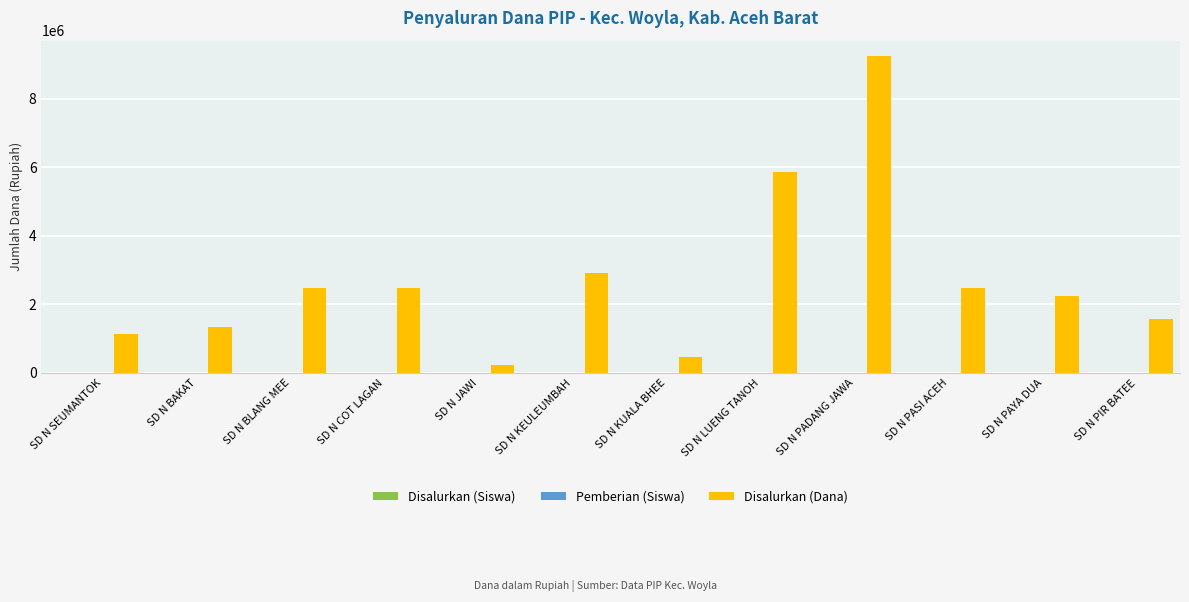

Which series has the largest total across all categories?

Disalurkan (Dana)